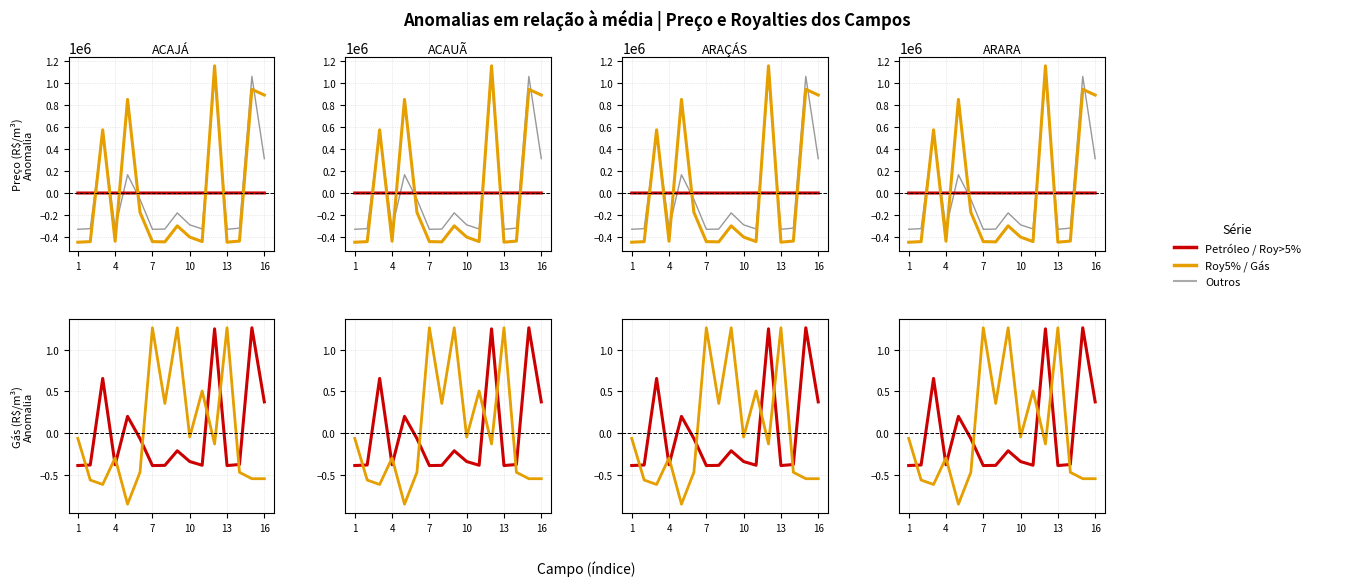

The value of Petróleo (R$/m³) at 4 is -82.0. True or false?

False